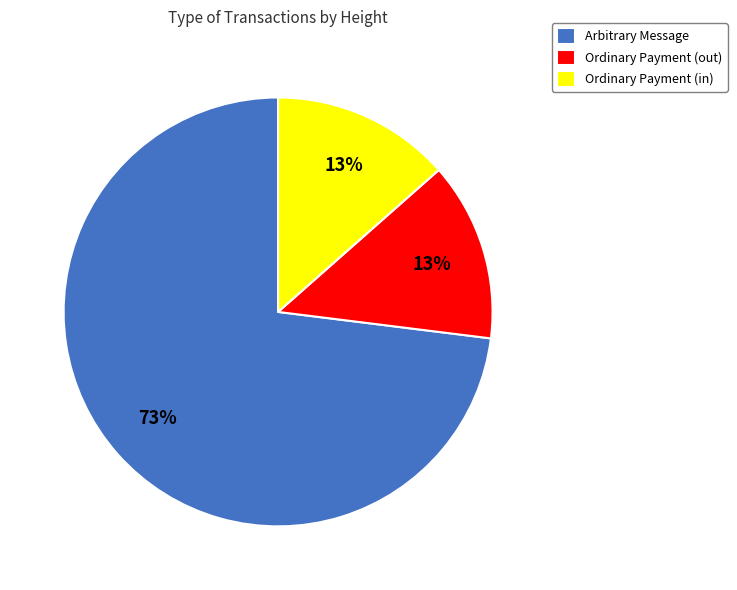

Which slice is the largest?

Arbitrary Message